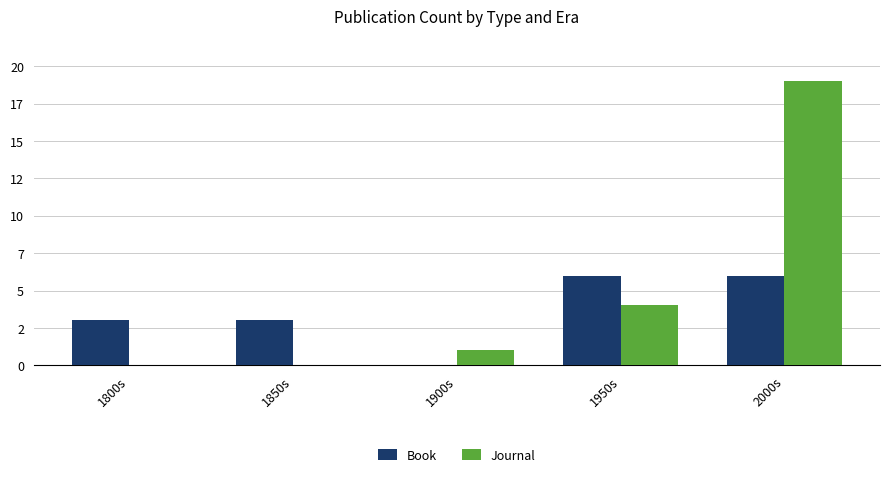

Reading right to left, list all the values displayed in this chart.

Book: 2000s=6	1950s=6	1900s=0	1850s=3	1800s=3
Journal: 2000s=19	1950s=4	1900s=1	1850s=0	1800s=0